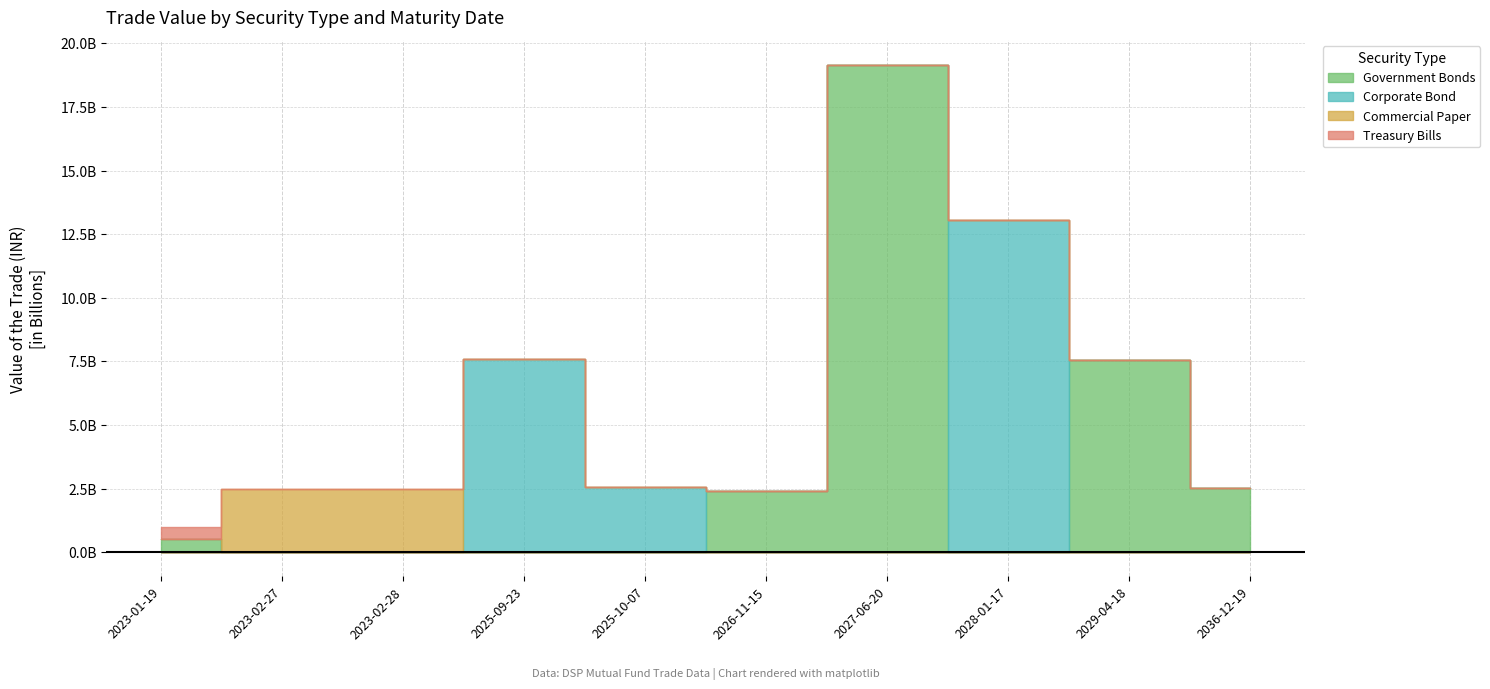

What are all the series names shown in the legend?

Government Bonds, Corporate Bond, Commercial Paper, Treasury Bills